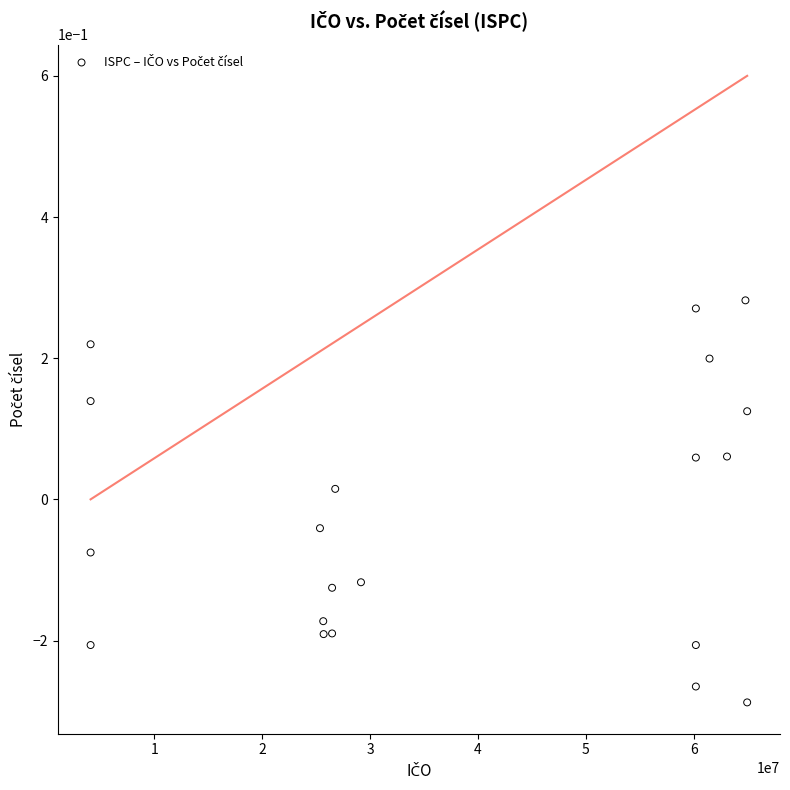

What is the range of X values (max minus min)?

60865618.0